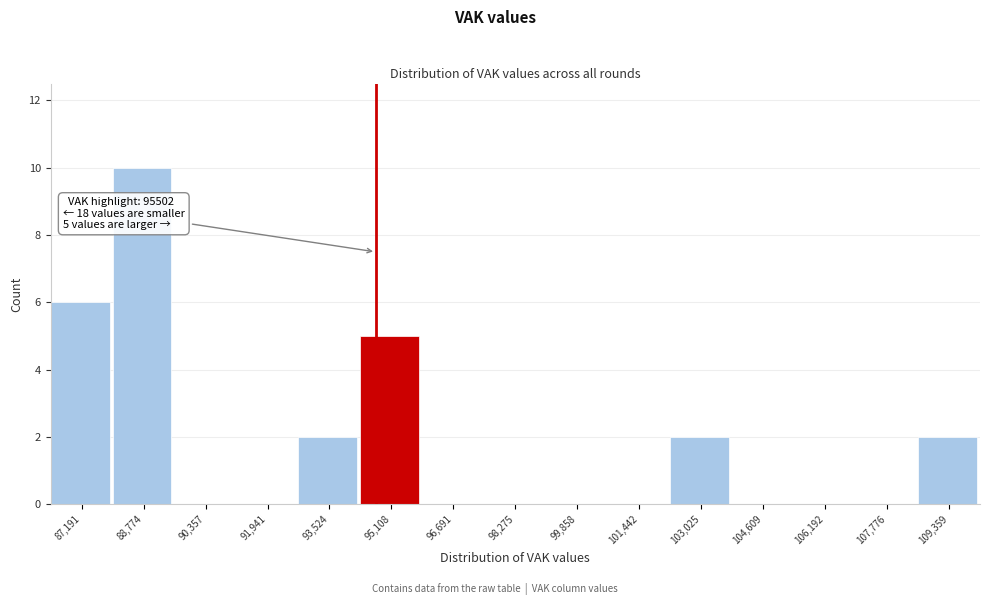

Reading right to left, list all the values displayed in this chart.

109,359=2	107,776=0	106,192=0	104,609=0	103,025=2	101,442=0	99,858=0	98,275=0	96,691=0	95,108=5	93,524=2	91,941=0	90,357=0	88,774=10	87,191=6